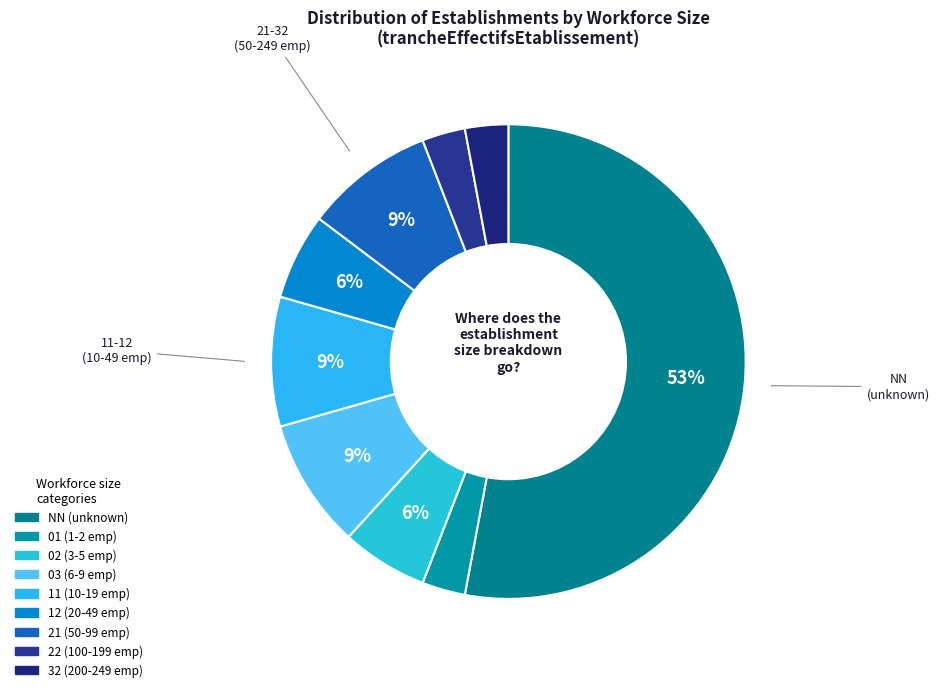

What is the majority slice?

NN